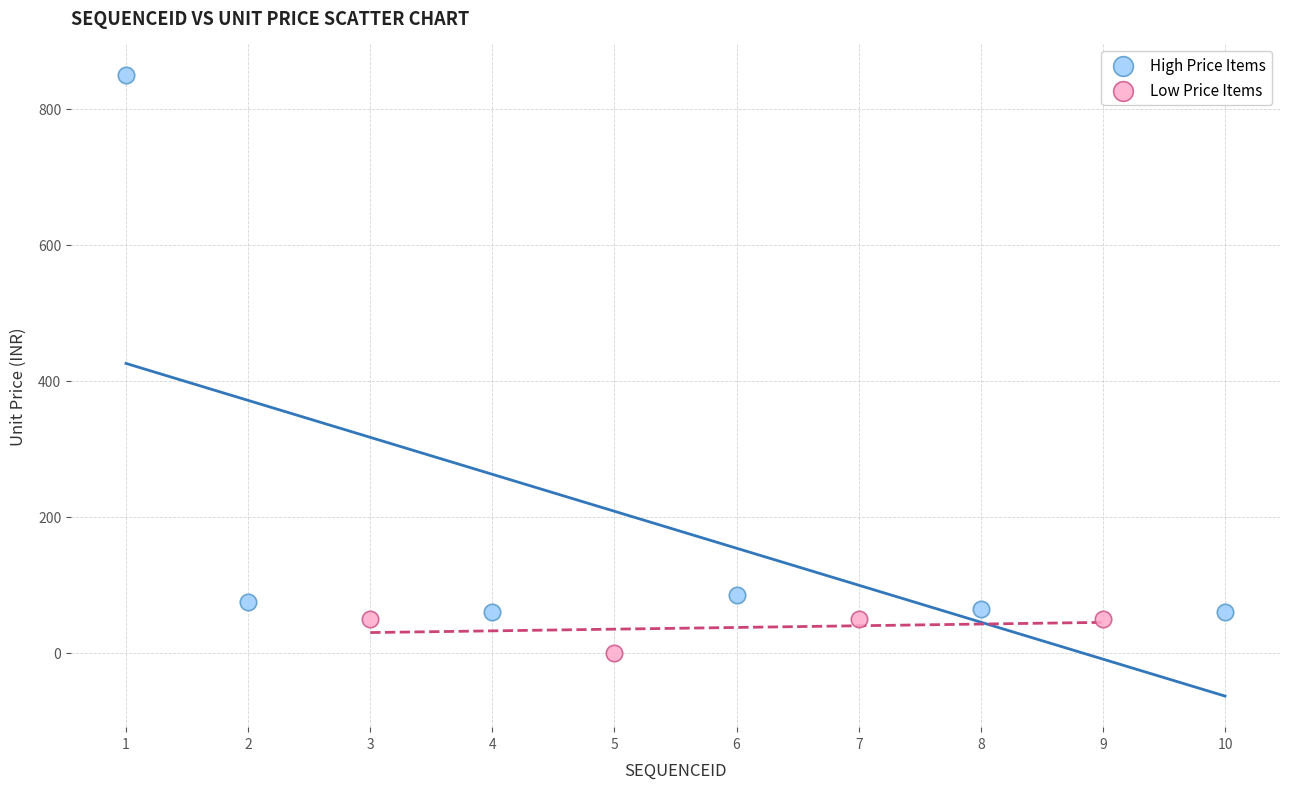

Which series reaches the minimum Y coordinate?

Low Price Items